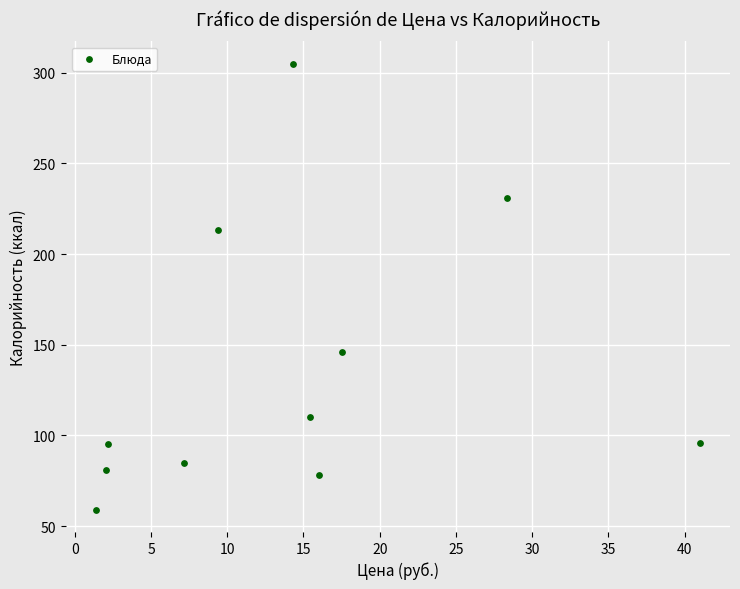

What is the range of Y values (max minus min)?

246